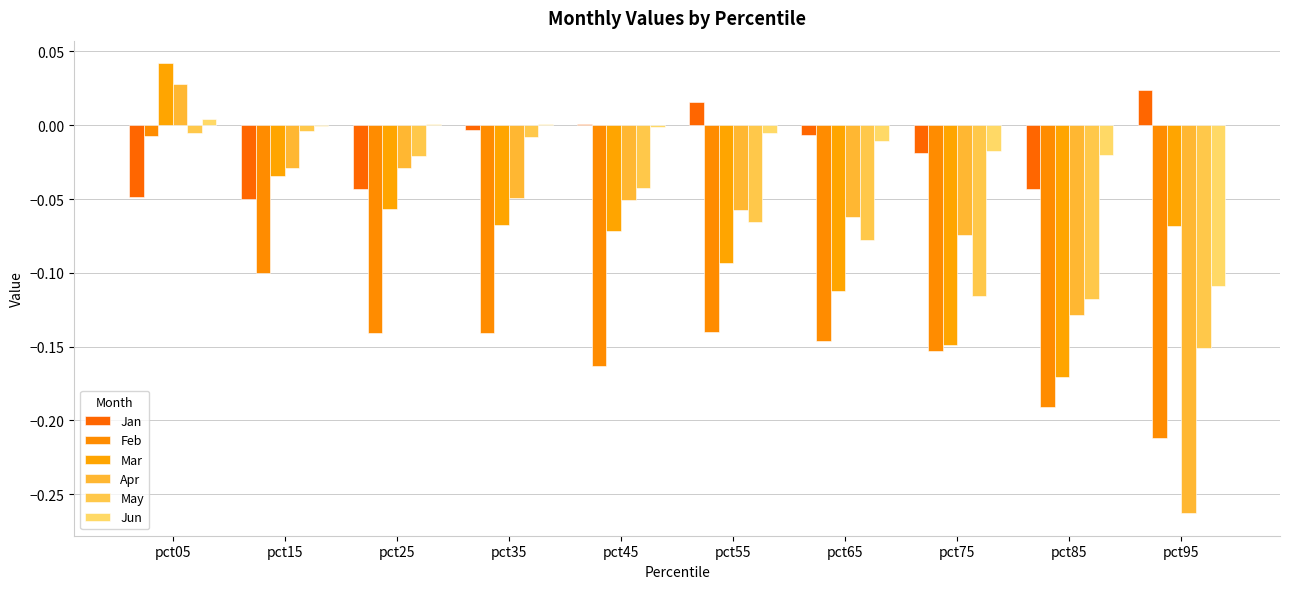

What is the difference between the Feb values at pct85 and pct35?

0.1